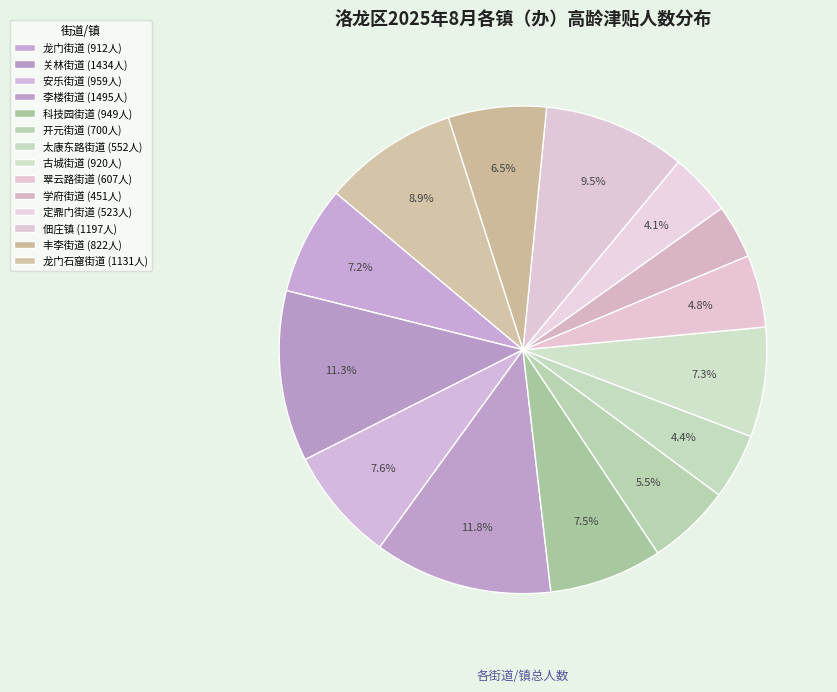

To the nearest percent, what is the difference between the 定鼎门街道 and 开元街道 slice percentages?

1%